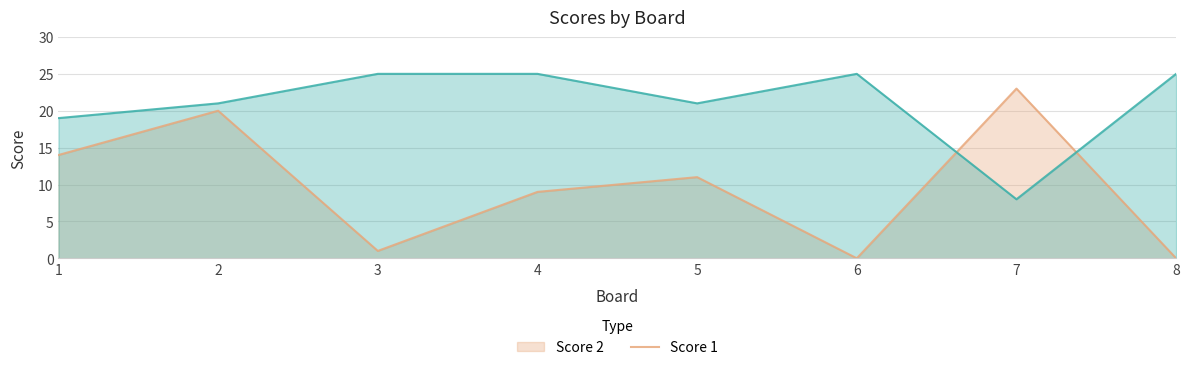

Which series ends up on top after the final intersection of Score 2 and Score 1?

Score 1